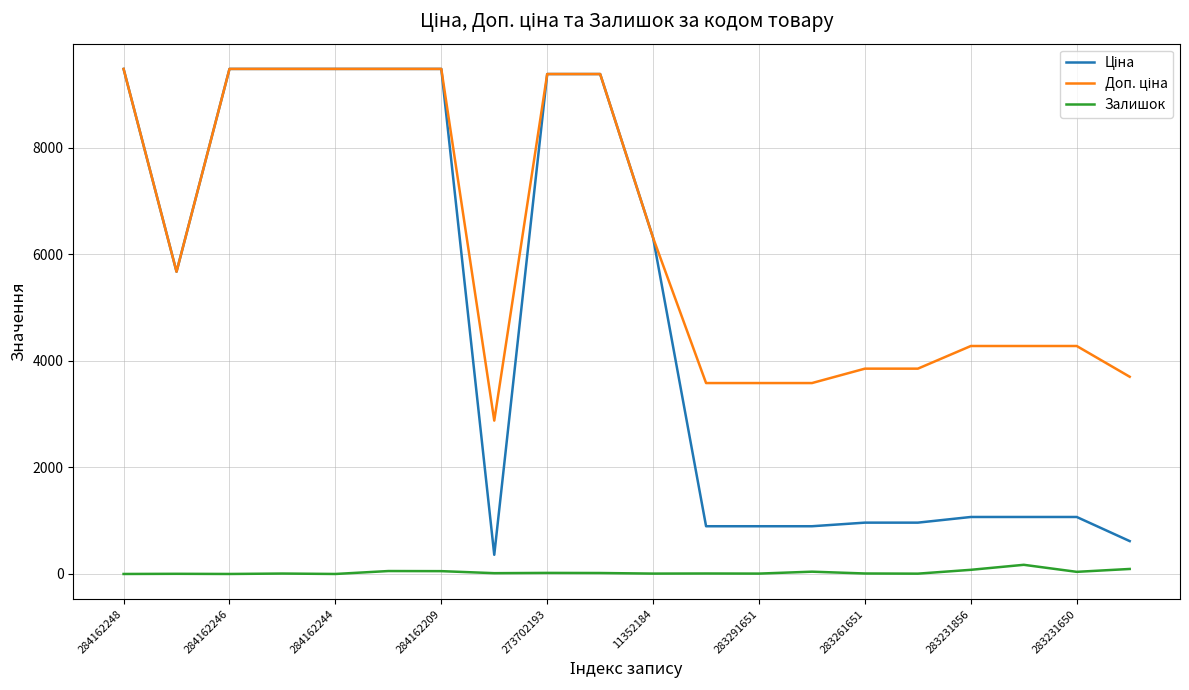

What is the greatest value displayed?

9480.1